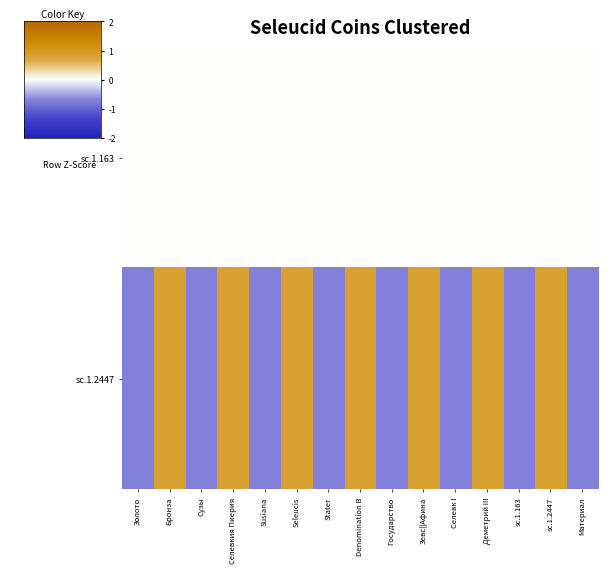

Which series has the largest range (max minus min)?

sc.1.2447